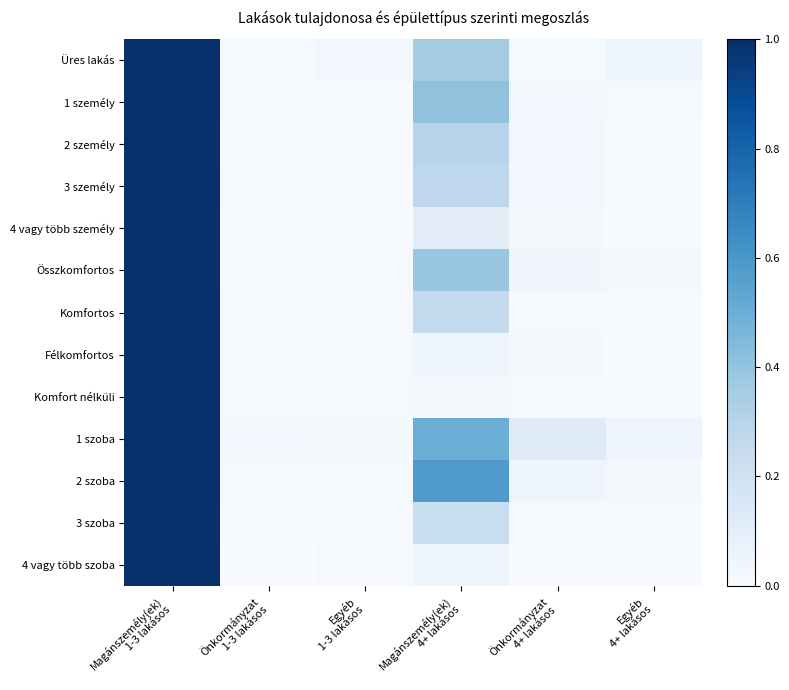

What is the total value across all series at Egyéb
1-3 lakásos?

0.2